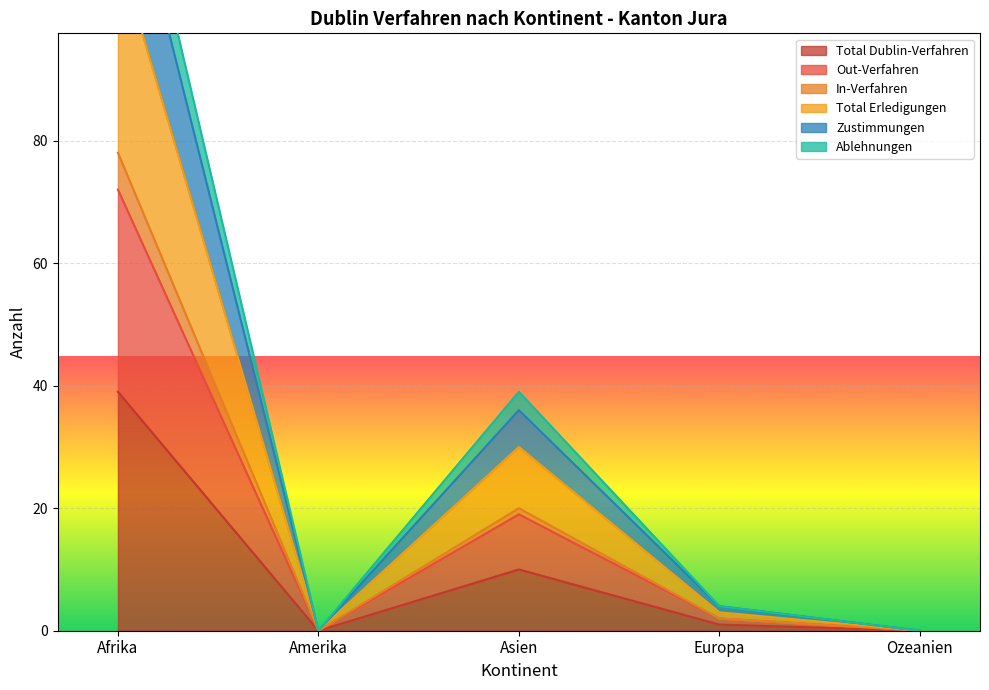

The value of In-Verfahren at Afrika is 26. True or false?

False